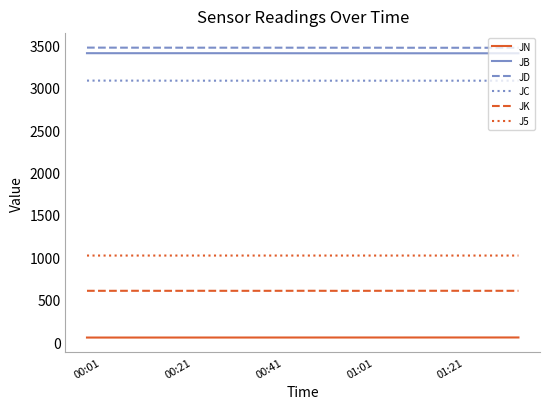

What is the maximum value for J5?

1021.6